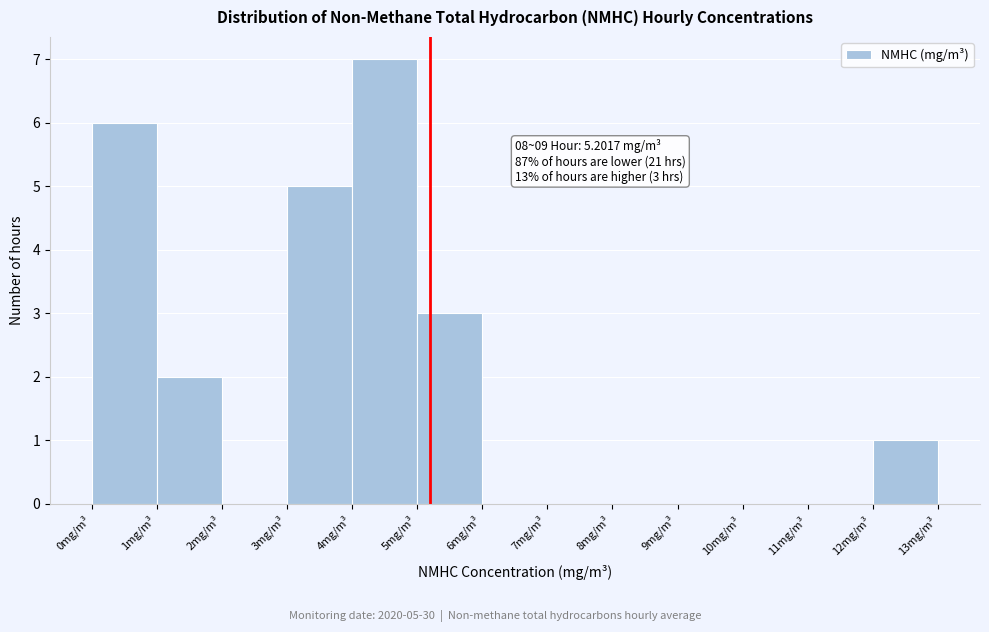

Which range on the x-axis has the tallest bar?

4 to 5